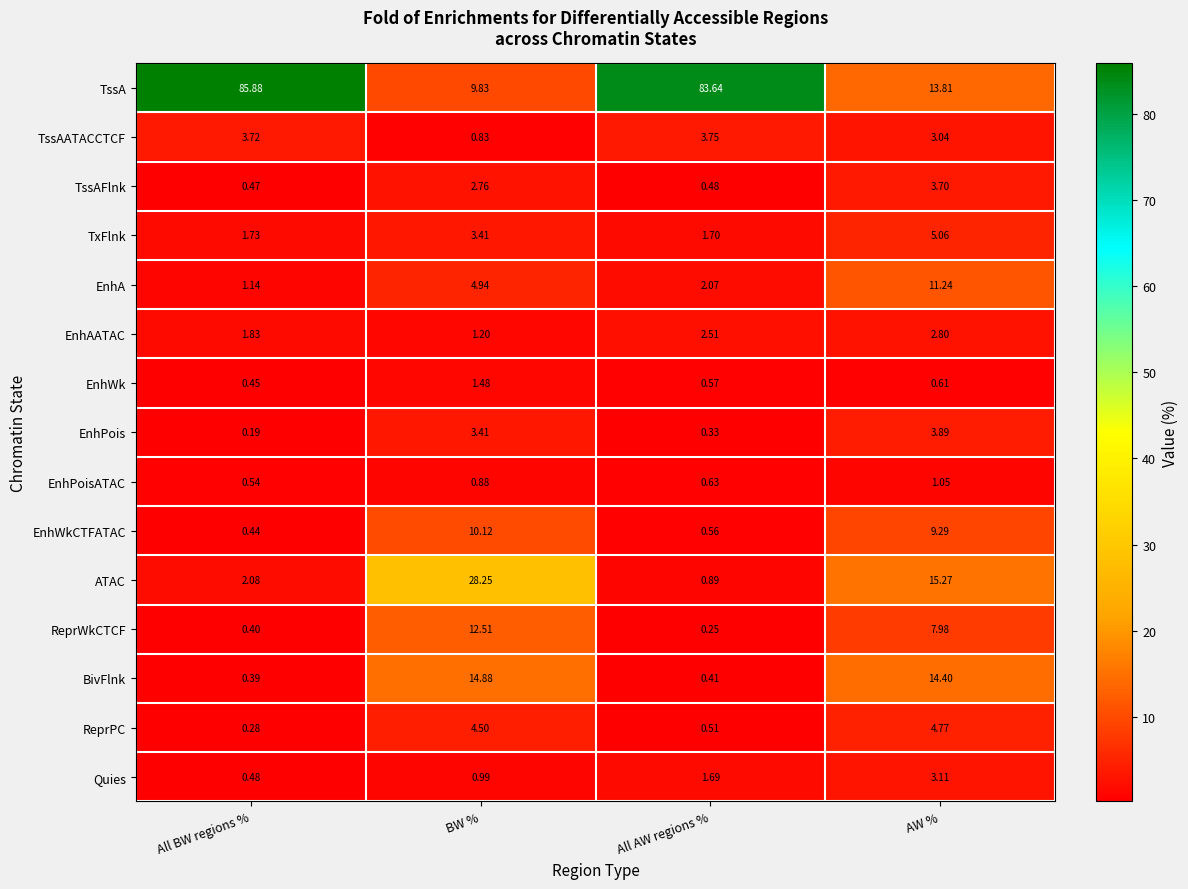

Between All BW regions % and All AW regions %, which series saw the biggest shift?

TssA